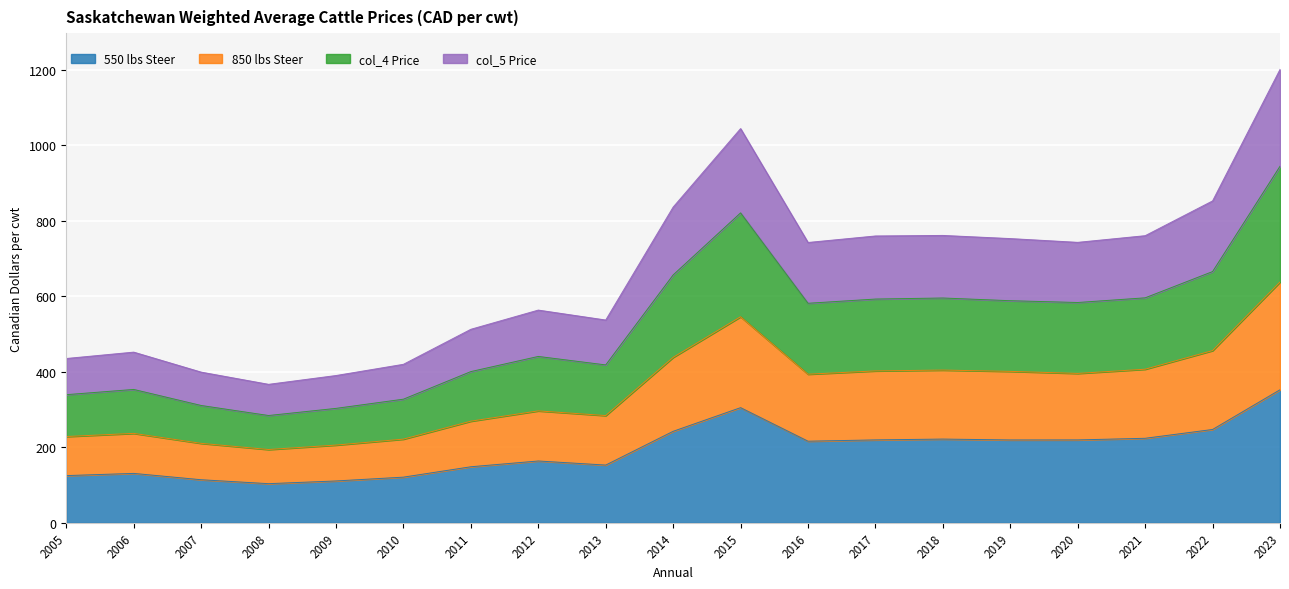

What are all the series names shown in the legend?

550 lbs Steer, 850 lbs Steer, col_4 Price, col_5 Price